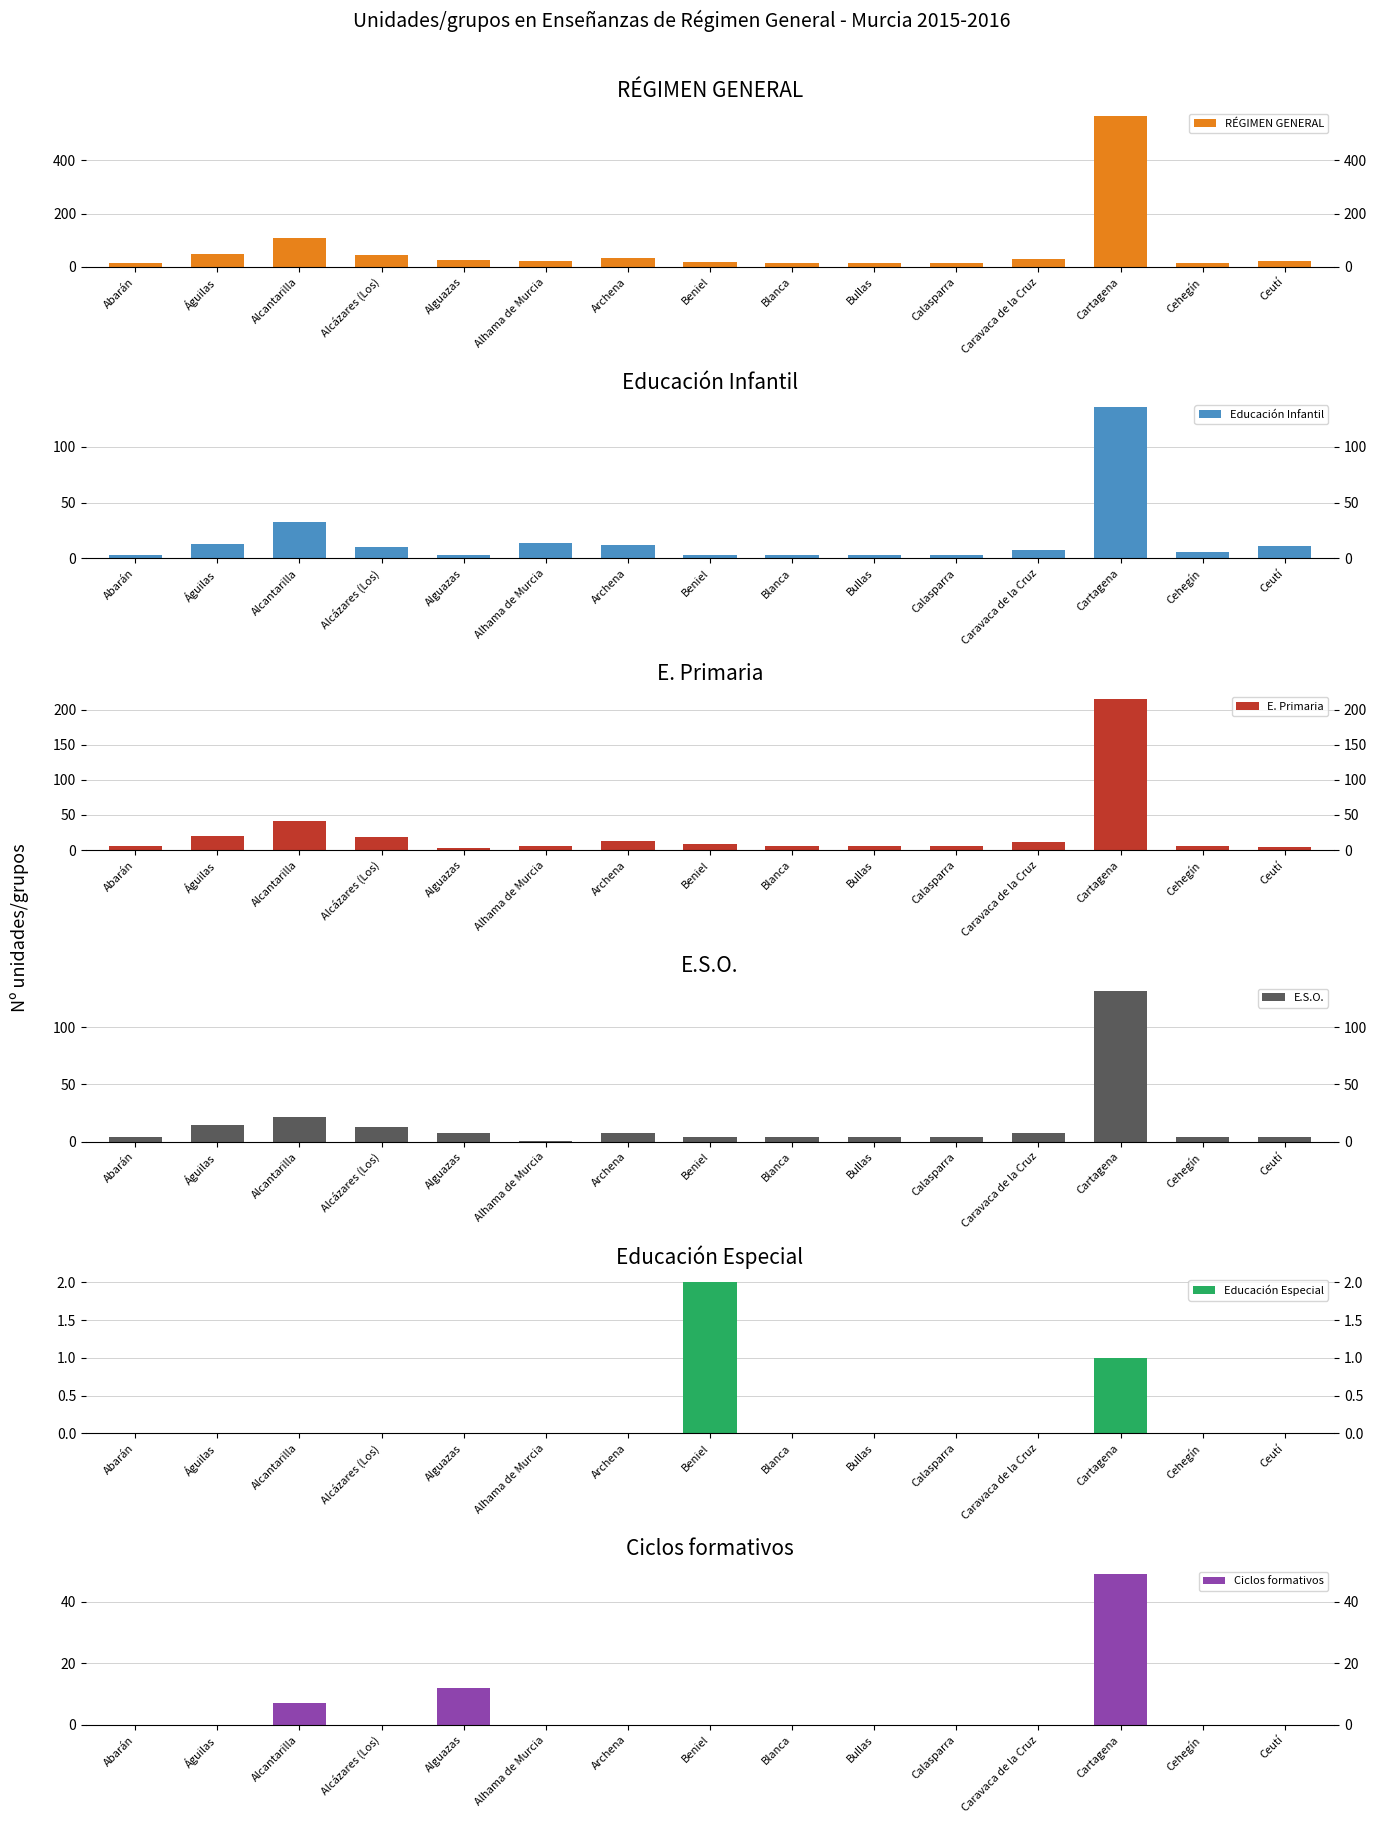

Which category has the highest value across all series?

Cartagena